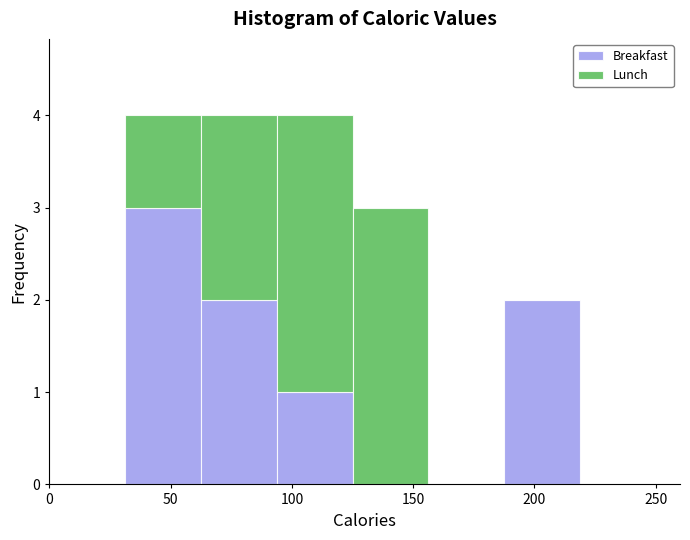

What is the total height of the stacked bar covering 30 to 65 on the x-axis? Neither the bar edges nor the heights are printed on the chart, so give them approximately, as read against the axes.

4